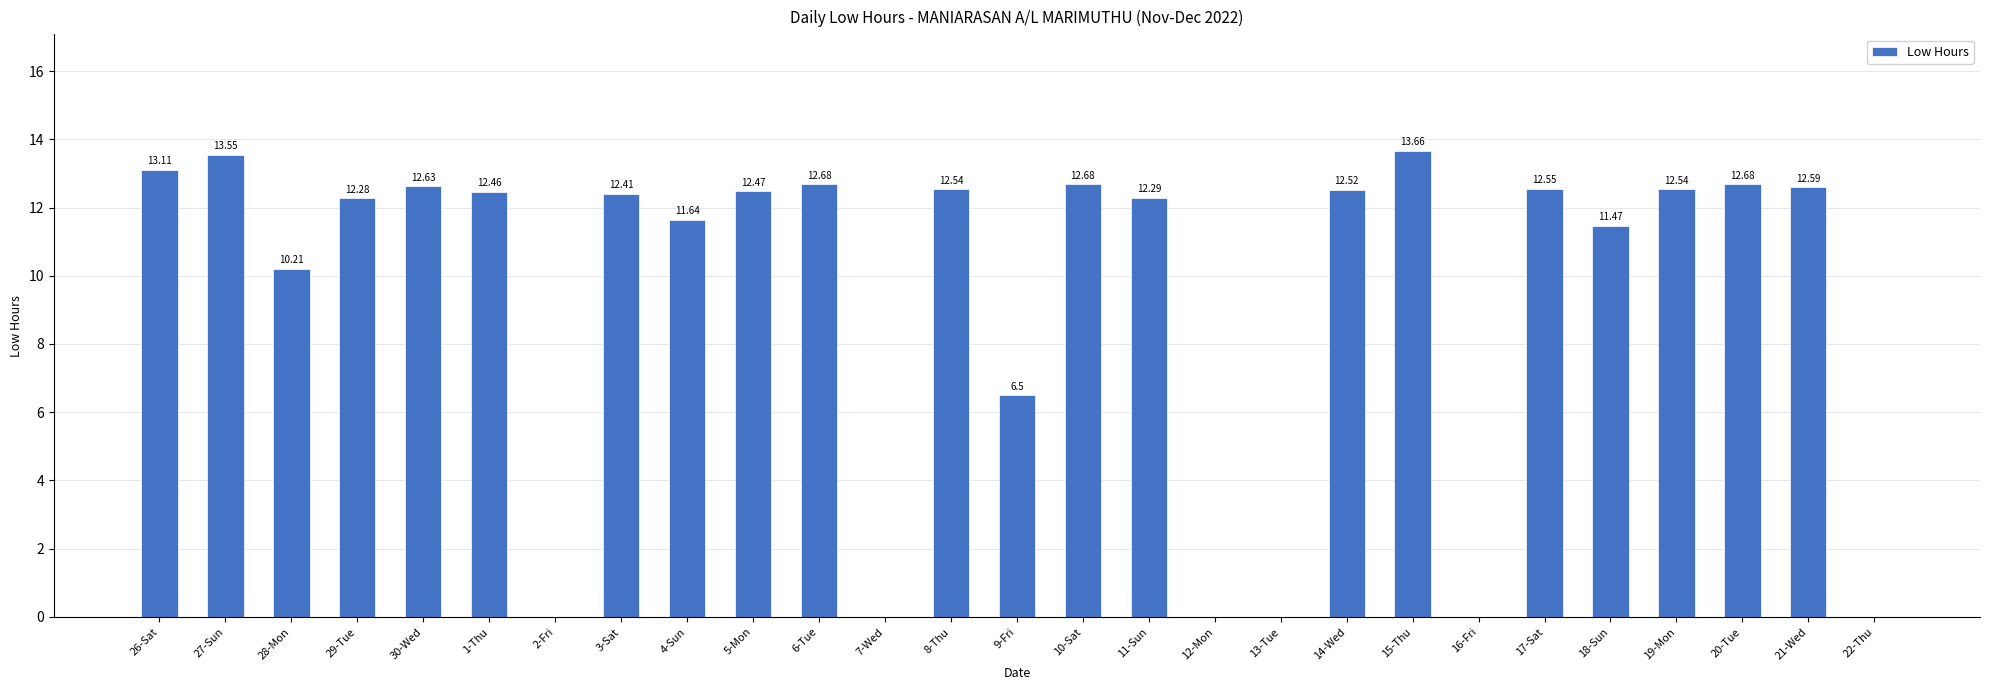

What is the sum of all values?

255.5